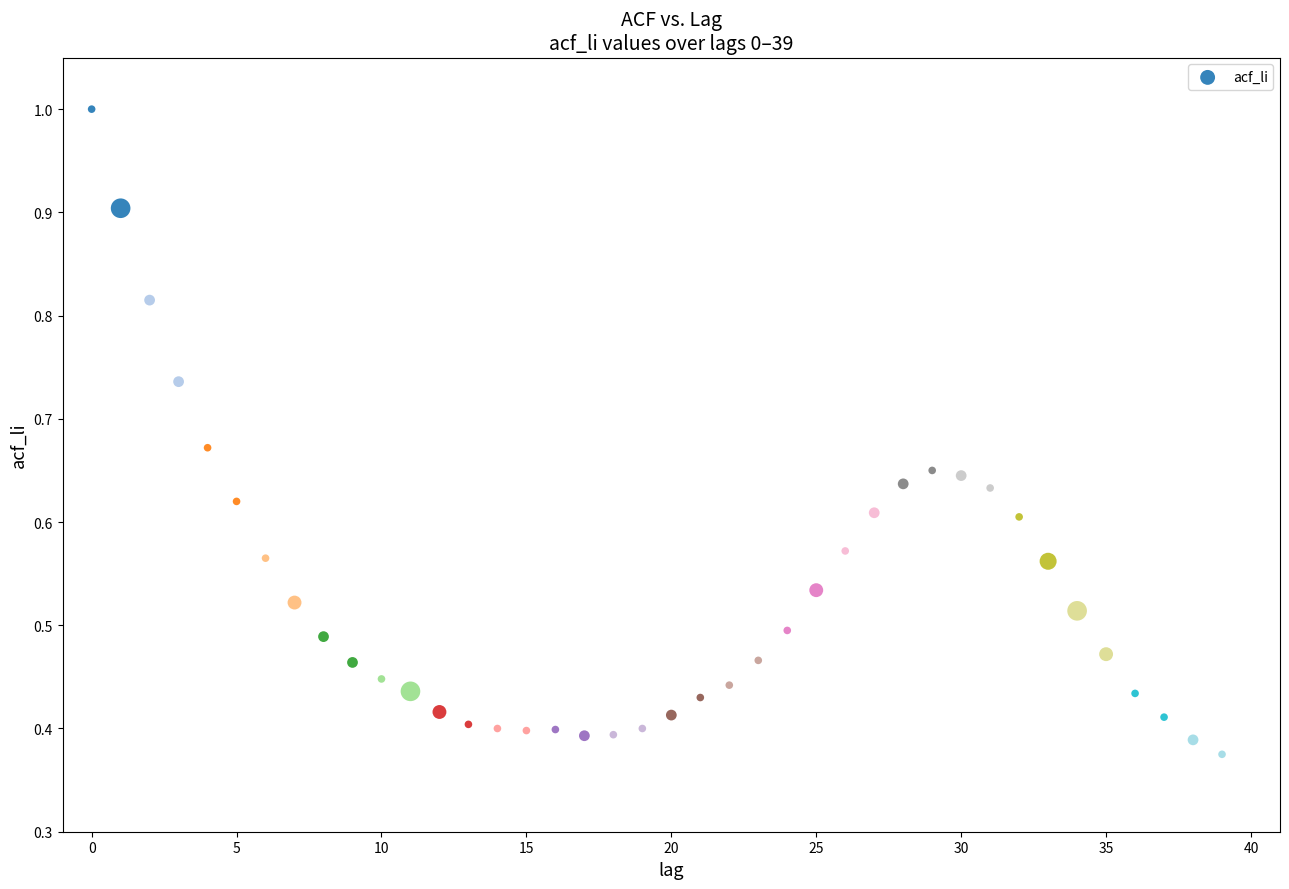

How many data points are displayed?

40